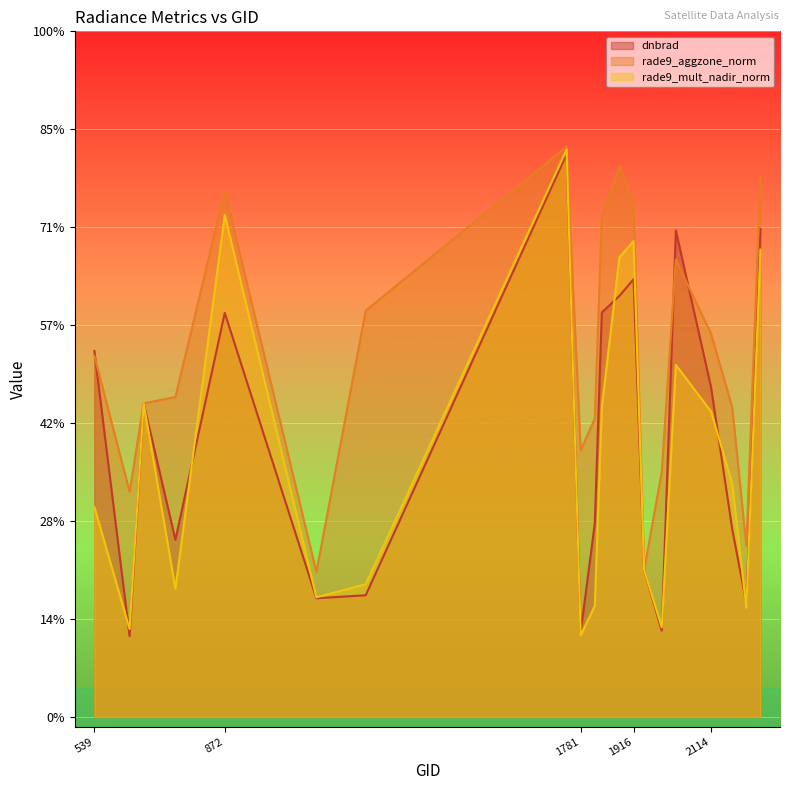

What is the approximate value of dnbrad at 1817?

1.0